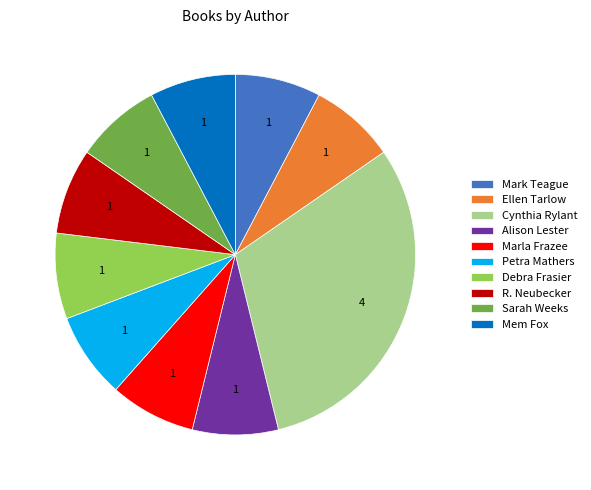

What is the ratio of the value at Debra Frasier to the value at Ellen Tarlow?

1.0